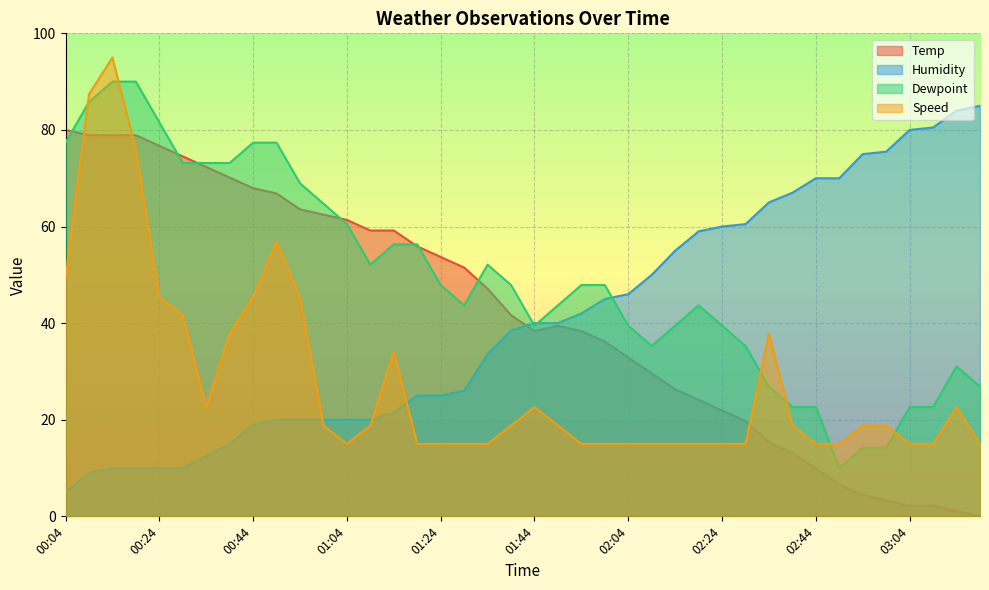

True or false: Temp and Dewpoint intersect in this chart.

True